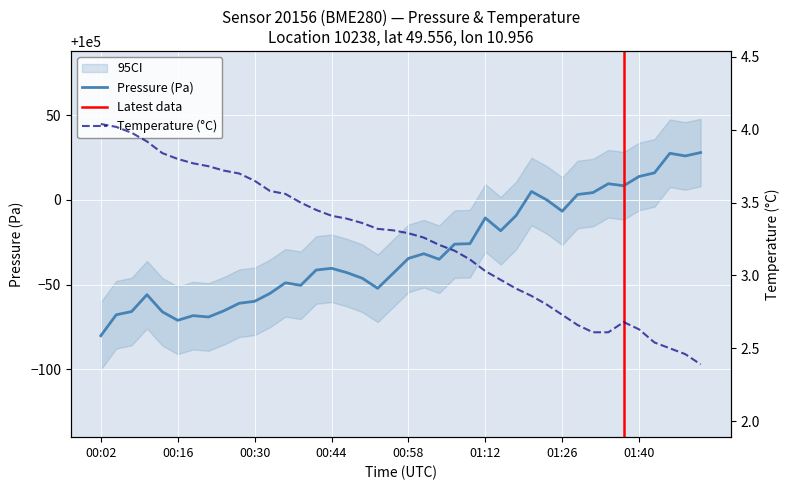

True or false: pressure and temperature intersect in this chart.

False